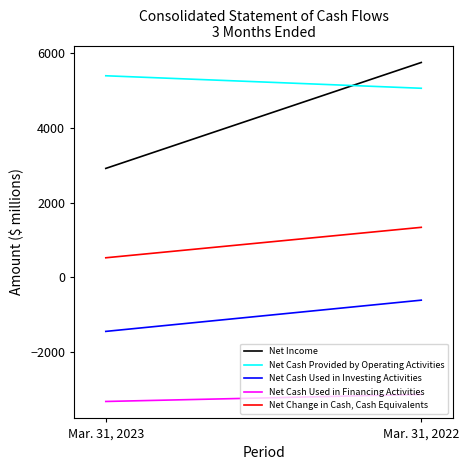

What value does the Net Income series have at Mar. 31, 2022, to the nearest 10?

5760